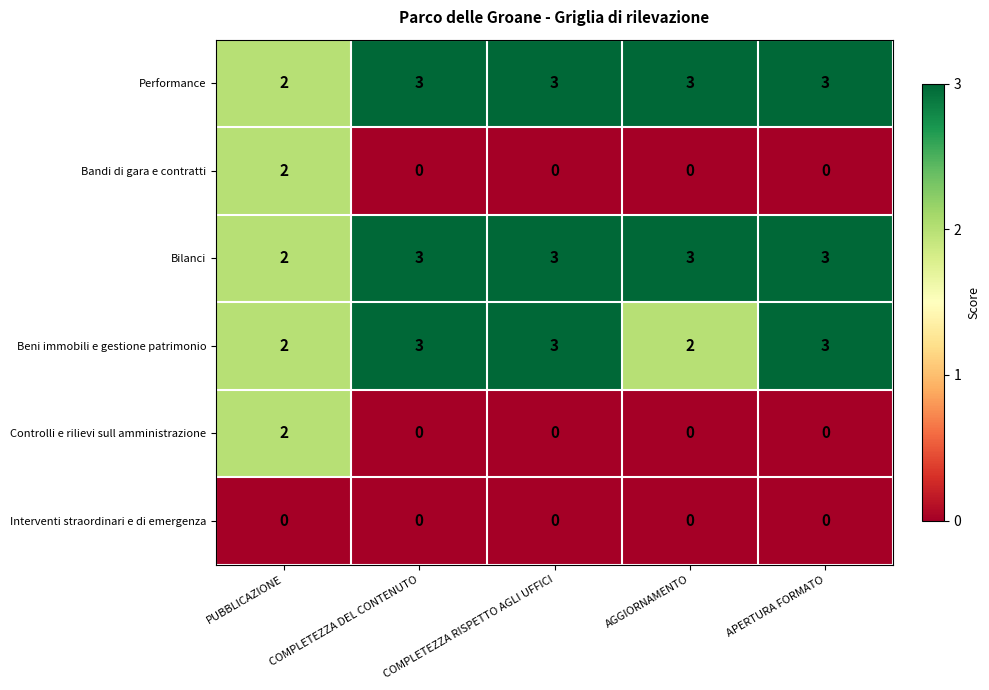

What is the spread (max minus min) of values at AGGIORNAMENTO?

3